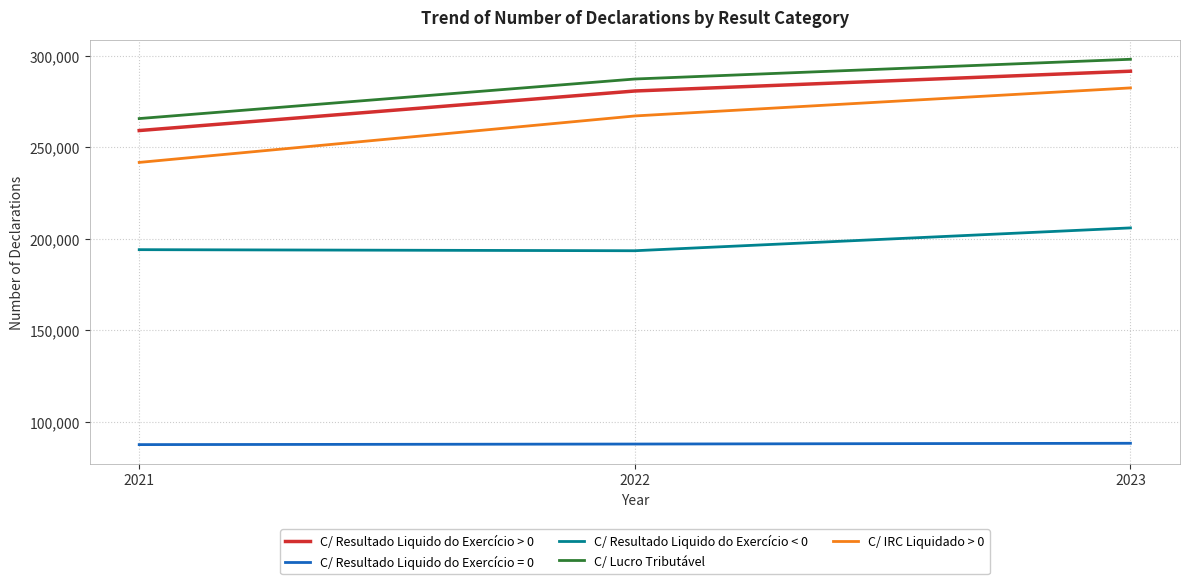

What is the difference between the C/ Lucro Tributável values at 2023 and 2022?

10779